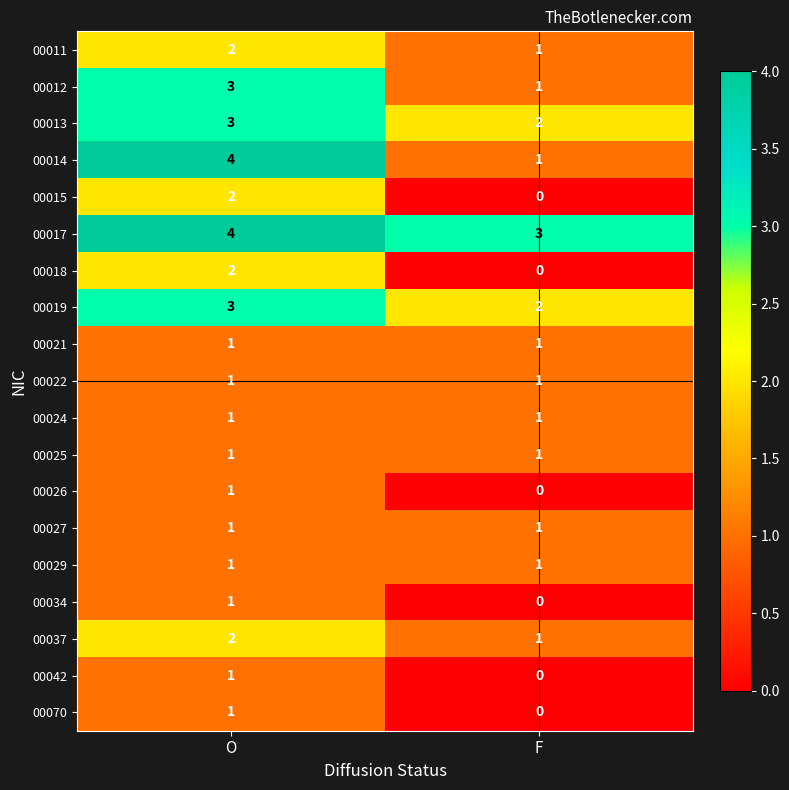

At which label does 00014 reach its minimum?

F